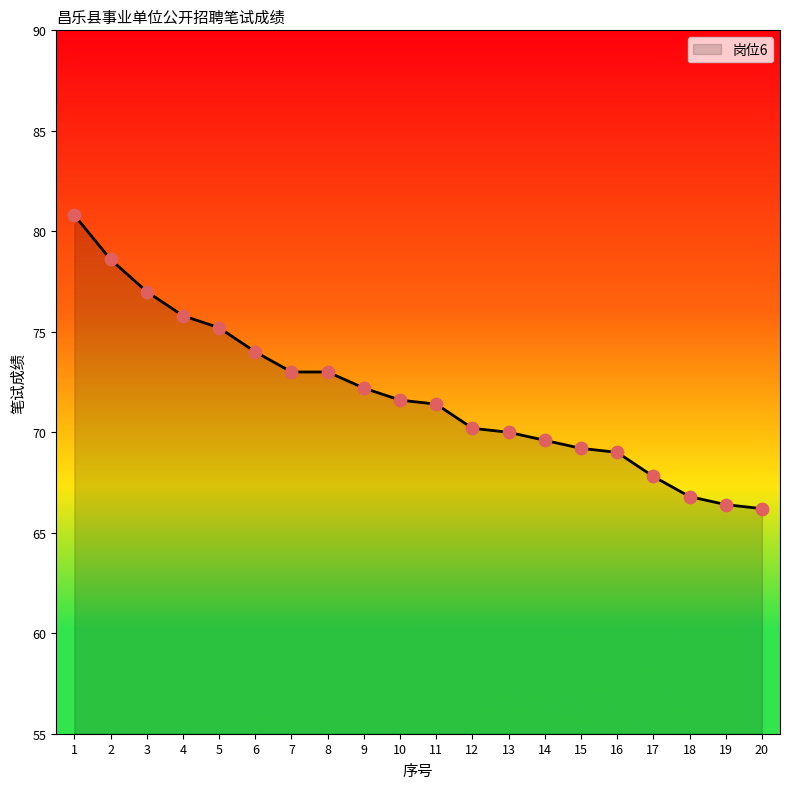

Approximately how many times larger is the value at 19 compared to 11?

0.9